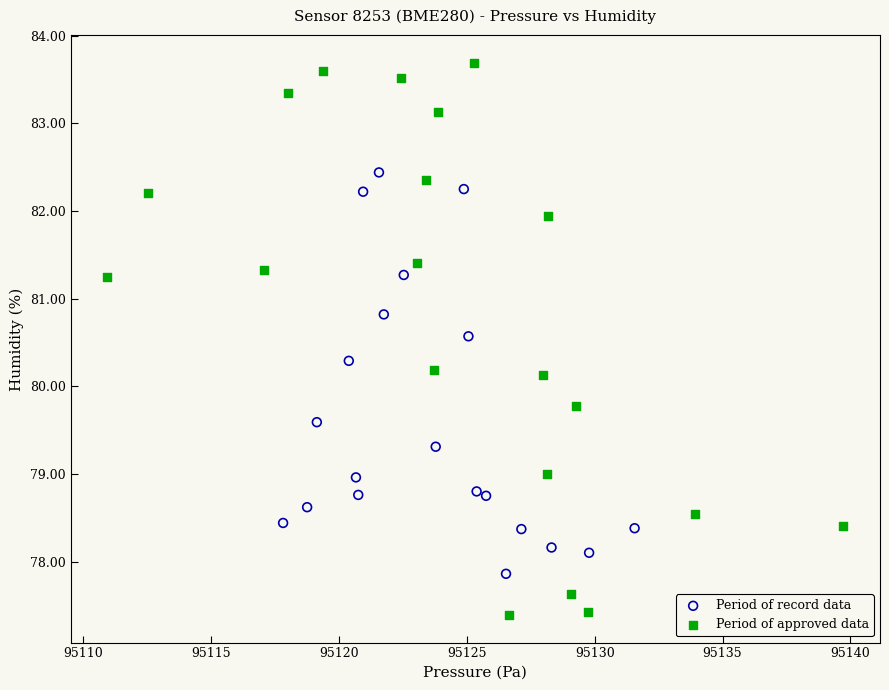

Which series has the largest Y range (max minus min)?

Period of approved data